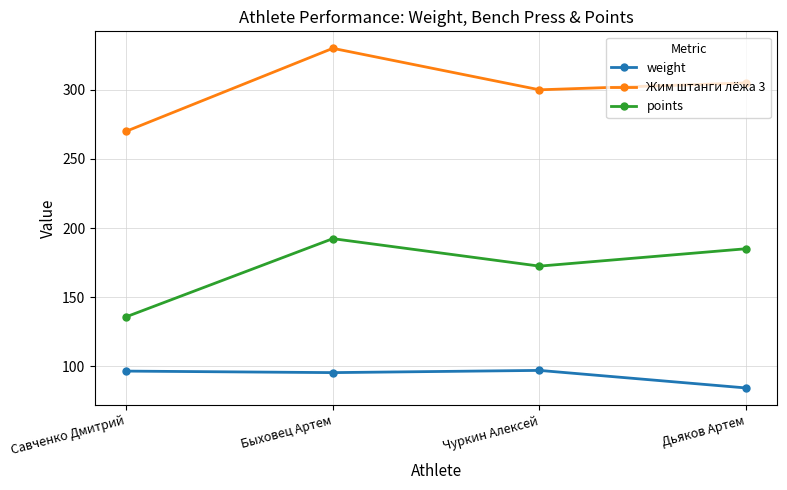

Rank the series by their maximum value, from lowest to highest.

weight, points, Жим штанги лёжа 3